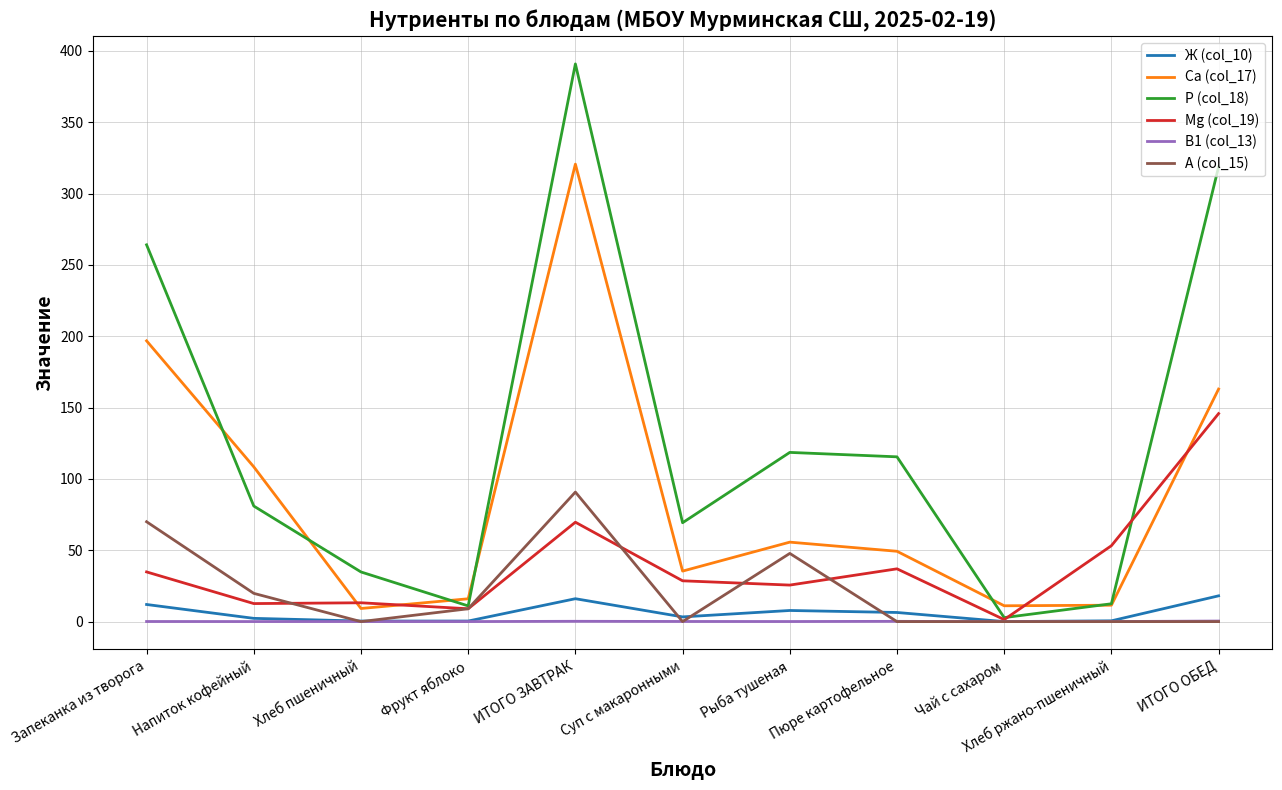

List the series in order of their peak value, lowest first.

В1 (col_13), Ж (col_10), А (col_15), Mg (col_19), Са (col_17), Р (col_18)